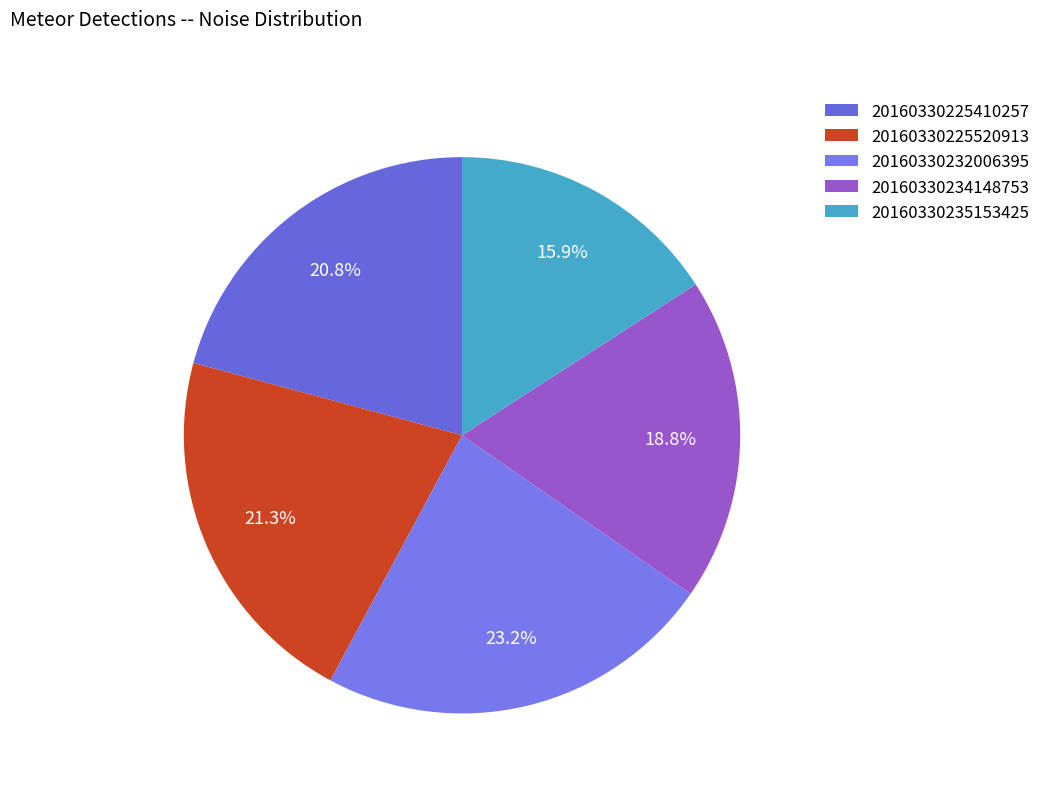

True or false: 20160330225410257 accounts for 21% of the total.

True